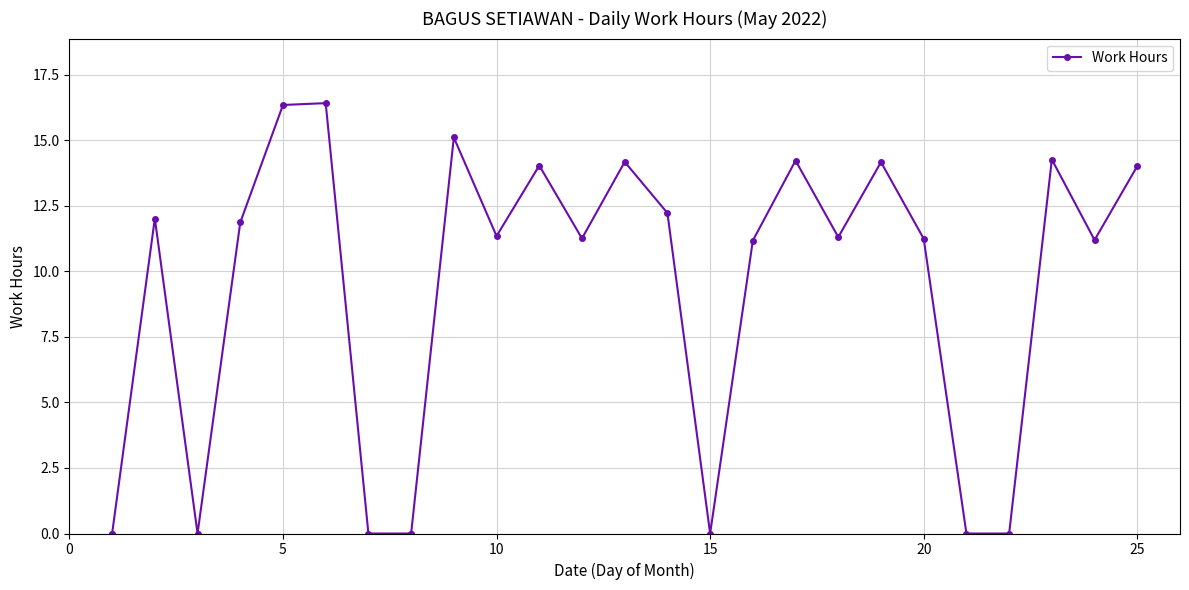

True or false: the data has more than 2 interior local peaks.

True